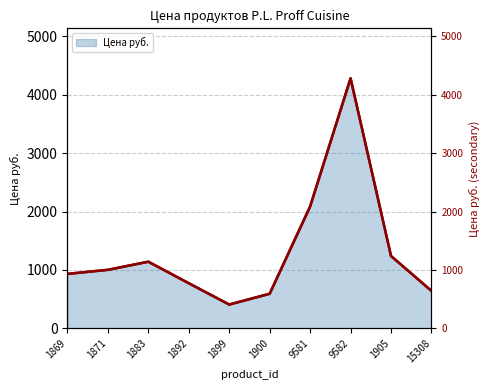

List the labels in order of value, largest first.

9582, 9581, 1905, 1883, 1871, 1869, 1892, 15308, 1900, 1899